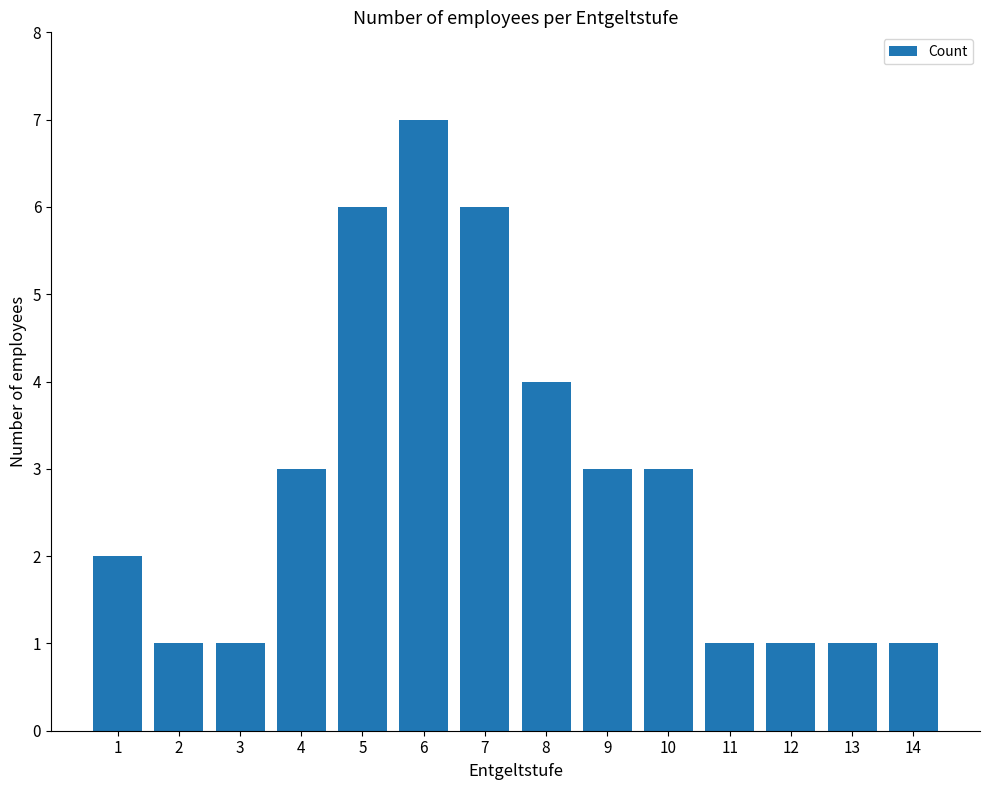

What is the maximum value shown in the chart?

7